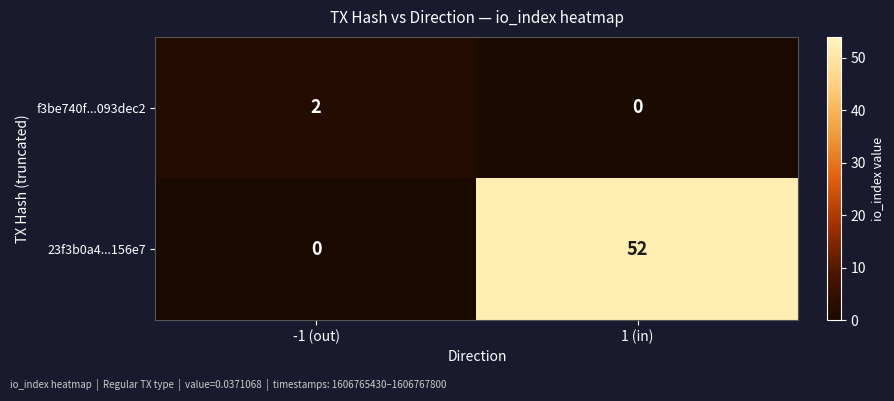

At -1 (out), list the series in order from smallest to largest.

23f3b0a4...156e7, f3be740f...093dec2